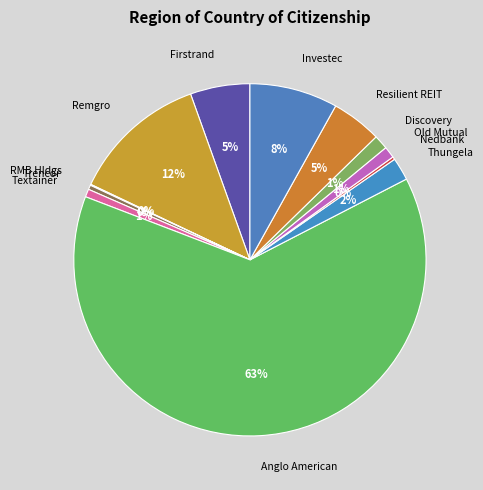

Which slice is the largest?

Anglo American